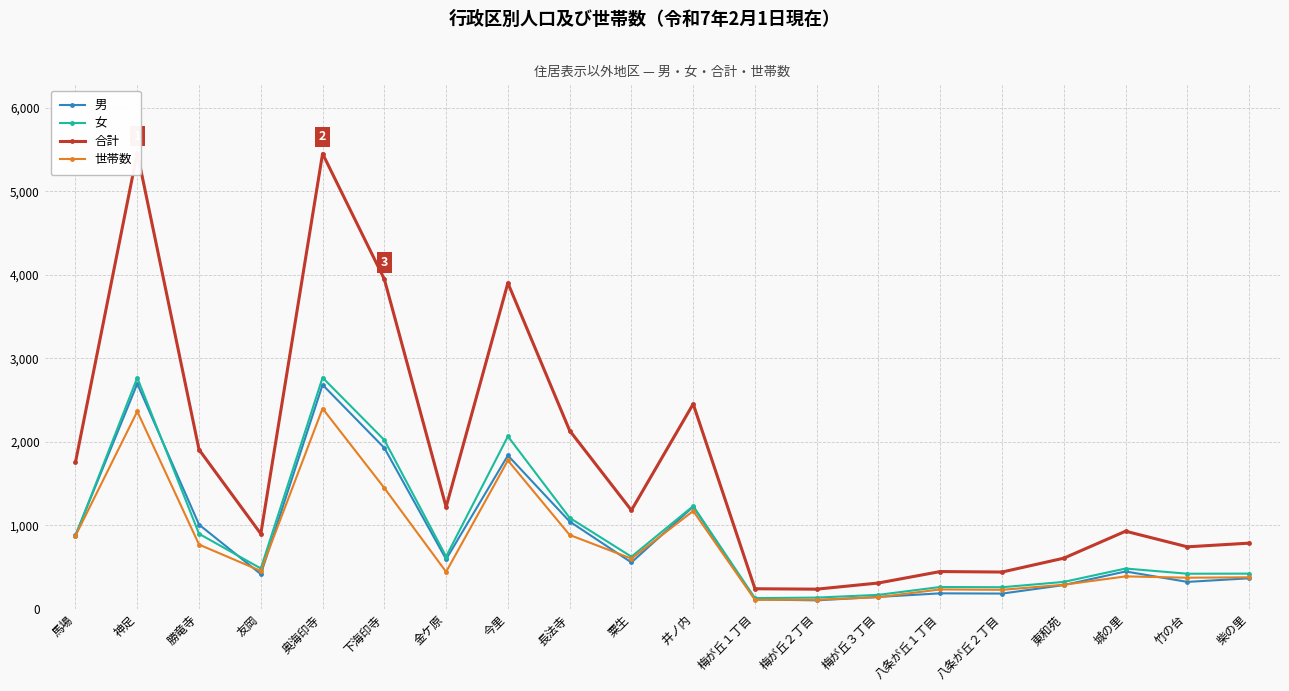

What is the difference between the maximum and minimum values in the 男 series?

2593